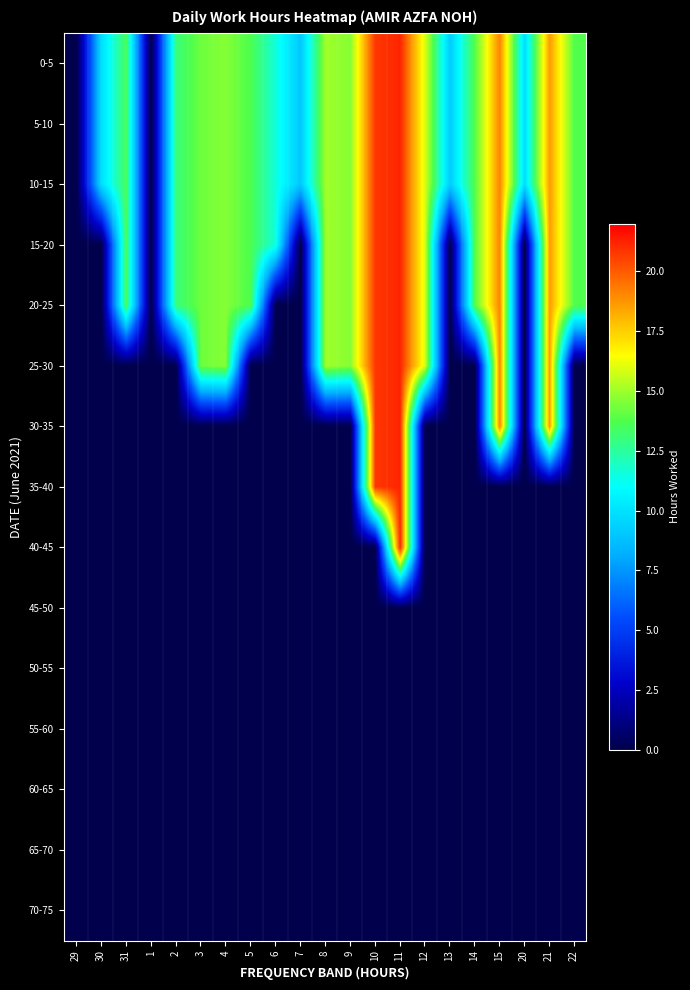

Reading left to right, extract all data points from this chart.

0-5: 29=0.0	30=9.9	31=13.5	1=0.0	2=13.0	3=14.2	4=14.6	5=13.7	6=11.5	7=9.1	8=15.0	9=14.6	10=20.8	11=21.2	12=15.9	13=9.2	14=13.8	15=19.1	20=9.8	21=18.6	22=13.8
5-10: 29=0.0	30=9.9	31=13.5	1=0.0	2=13.0	3=14.2	4=14.6	5=13.7	6=11.5	7=9.1	8=15.0	9=14.6	10=20.8	11=21.2	12=15.9	13=9.2	14=13.8	15=19.1	20=9.8	21=18.6	22=13.8
10-15: 29=0.0	30=9.9	31=13.5	1=0.0	2=13.0	3=14.2	4=14.6	5=13.7	6=11.5	7=9.1	8=15.0	9=14.6	10=20.8	11=21.2	12=15.9	13=9.2	14=13.8	15=19.1	20=9.8	21=18.6	22=13.8
15-20: 29=0.0	30=0.0	31=13.5	1=0.0	2=13.0	3=14.2	4=14.6	5=13.7	6=11.5	7=0.0	8=15.0	9=14.6	10=20.8	11=21.2	12=15.9	13=0.0	14=13.8	15=19.1	20=0.0	21=18.6	22=13.8
20-25: 29=0.0	30=0.0	31=13.5	1=0.0	2=13.0	3=14.2	4=14.6	5=13.7	6=0.0	7=0.0	8=15.0	9=14.6	10=20.8	11=21.2	12=15.9	13=0.0	14=13.8	15=19.1	20=0.0	21=18.6	22=13.8
25-30: 29=0.0	30=0.0	31=0.0	1=0.0	2=0.0	3=14.2	4=14.6	5=0.0	6=0.0	7=0.0	8=15.0	9=14.6	10=20.8	11=21.2	12=15.9	13=0.0	14=0.0	15=19.1	20=0.0	21=18.6	22=0.0
30-35: 29=0.0	30=0.0	31=0.0	1=0.0	2=0.0	3=0.0	4=0.0	5=0.0	6=0.0	7=0.0	8=0.0	9=0.0	10=20.8	11=21.2	12=0.0	13=0.0	14=0.0	15=19.1	20=0.0	21=18.6	22=0.0
35-40: 29=0.0	30=0.0	31=0.0	1=0.0	2=0.0	3=0.0	4=0.0	5=0.0	6=0.0	7=0.0	8=0.0	9=0.0	10=20.8	11=21.2	12=0.0	13=0.0	14=0.0	15=0.0	20=0.0	21=0.0	22=0.0
40-45: 29=0.0	30=0.0	31=0.0	1=0.0	2=0.0	3=0.0	4=0.0	5=0.0	6=0.0	7=0.0	8=0.0	9=0.0	10=0.0	11=21.2	12=0.0	13=0.0	14=0.0	15=0.0	20=0.0	21=0.0	22=0.0
45-50: 29=0.0	30=0.0	31=0.0	1=0.0	2=0.0	3=0.0	4=0.0	5=0.0	6=0.0	7=0.0	8=0.0	9=0.0	10=0.0	11=0.0	12=0.0	13=0.0	14=0.0	15=0.0	20=0.0	21=0.0	22=0.0
50-55: 29=0.0	30=0.0	31=0.0	1=0.0	2=0.0	3=0.0	4=0.0	5=0.0	6=0.0	7=0.0	8=0.0	9=0.0	10=0.0	11=0.0	12=0.0	13=0.0	14=0.0	15=0.0	20=0.0	21=0.0	22=0.0
55-60: 29=0.0	30=0.0	31=0.0	1=0.0	2=0.0	3=0.0	4=0.0	5=0.0	6=0.0	7=0.0	8=0.0	9=0.0	10=0.0	11=0.0	12=0.0	13=0.0	14=0.0	15=0.0	20=0.0	21=0.0	22=0.0
60-65: 29=0.0	30=0.0	31=0.0	1=0.0	2=0.0	3=0.0	4=0.0	5=0.0	6=0.0	7=0.0	8=0.0	9=0.0	10=0.0	11=0.0	12=0.0	13=0.0	14=0.0	15=0.0	20=0.0	21=0.0	22=0.0
65-70: 29=0.0	30=0.0	31=0.0	1=0.0	2=0.0	3=0.0	4=0.0	5=0.0	6=0.0	7=0.0	8=0.0	9=0.0	10=0.0	11=0.0	12=0.0	13=0.0	14=0.0	15=0.0	20=0.0	21=0.0	22=0.0
70-75: 29=0.0	30=0.0	31=0.0	1=0.0	2=0.0	3=0.0	4=0.0	5=0.0	6=0.0	7=0.0	8=0.0	9=0.0	10=0.0	11=0.0	12=0.0	13=0.0	14=0.0	15=0.0	20=0.0	21=0.0	22=0.0